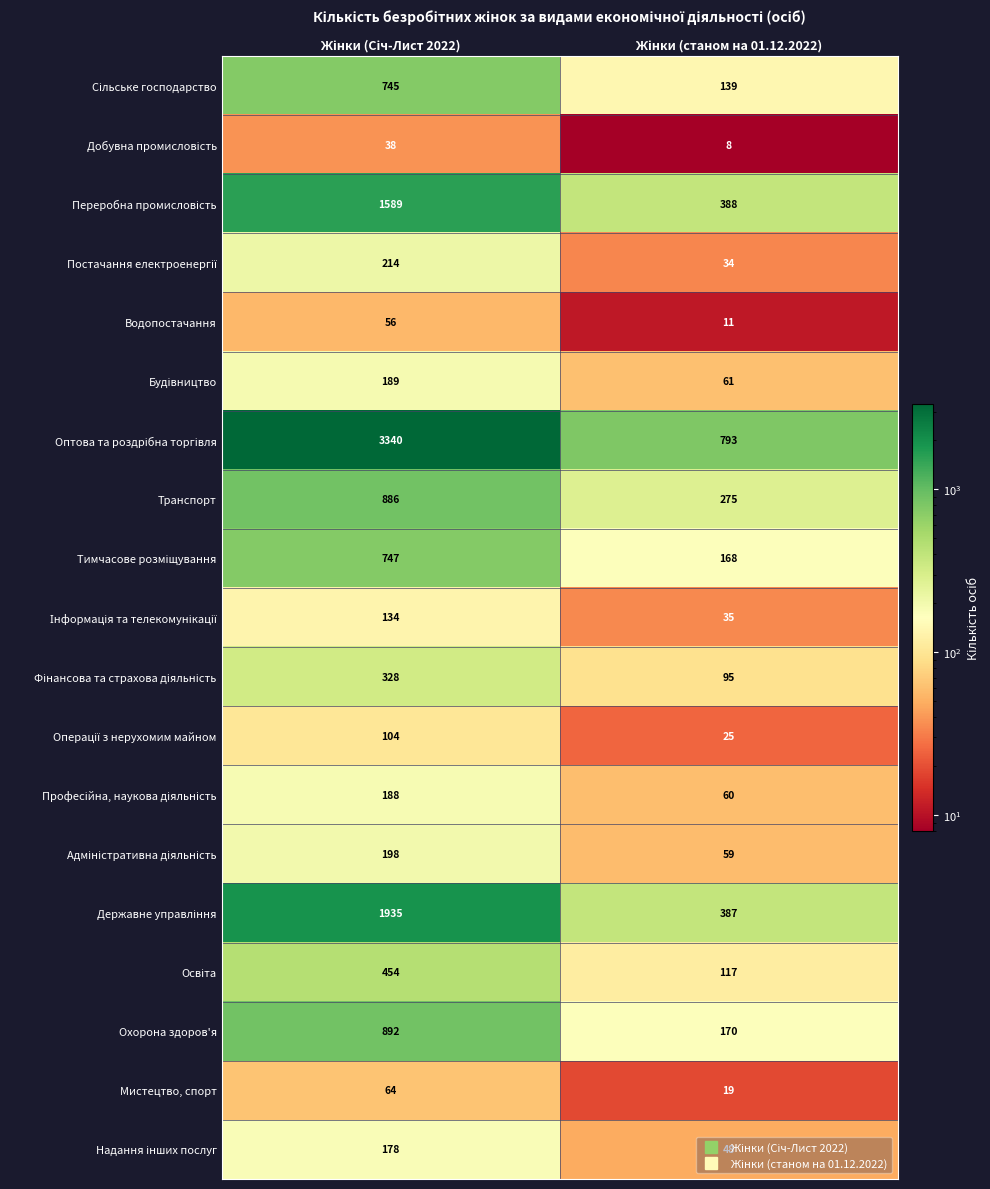

What is the maximum value shown in the chart?

3340